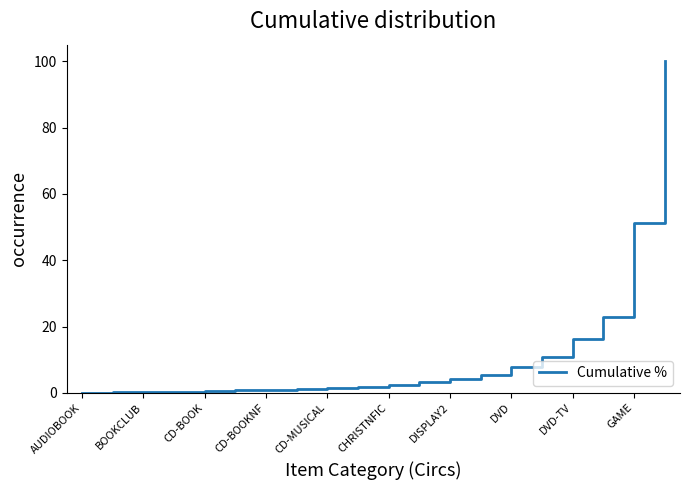

What is the difference between the maximum and minimum values?

99.9